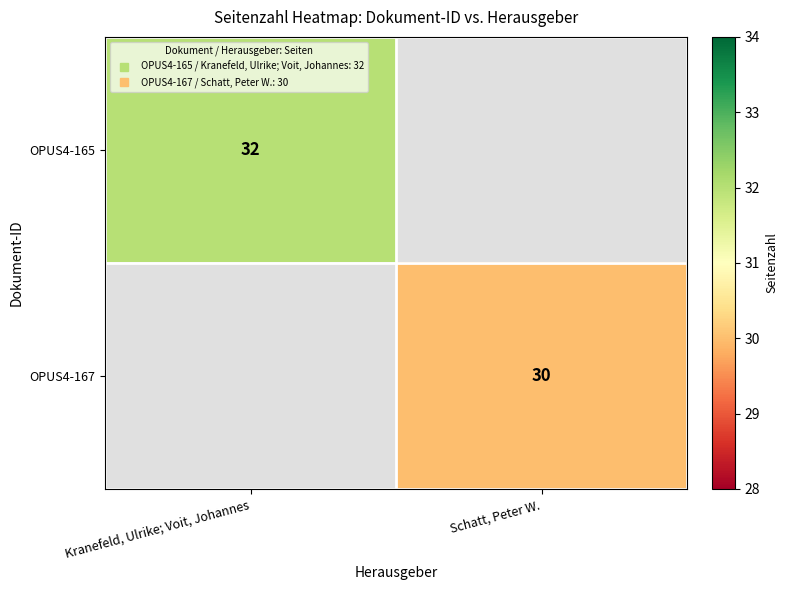

What is the maximum value shown in the chart?

32.0